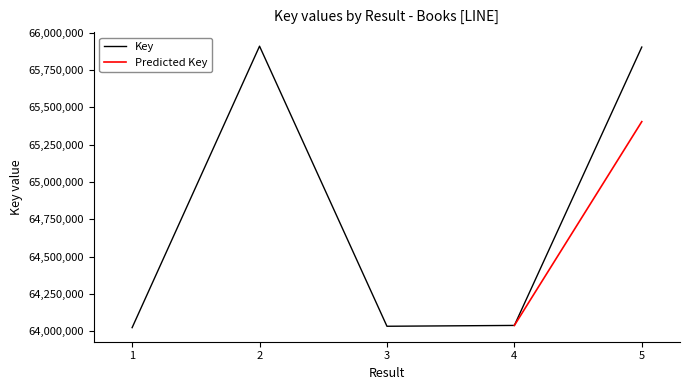

Which has a higher value, 1 or 2?

2